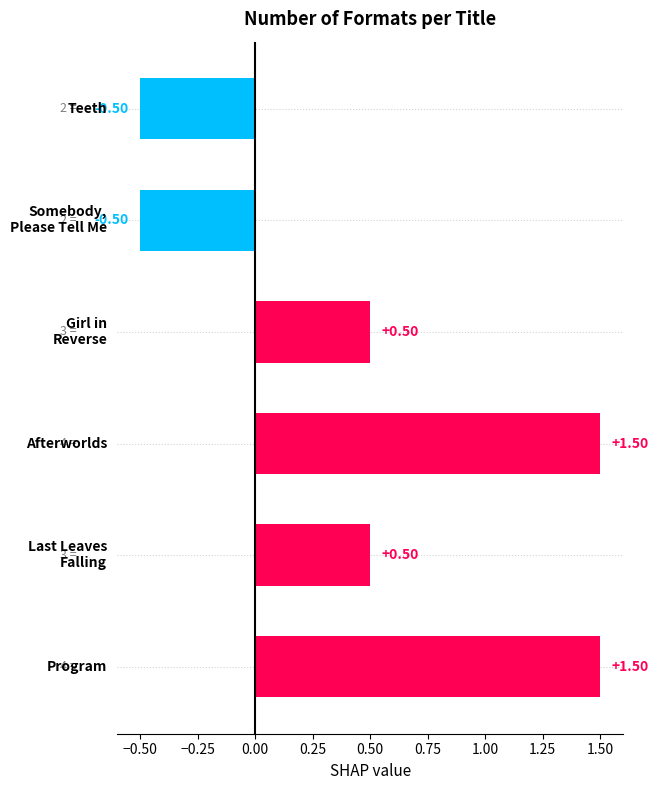

What is the difference between the maximum and minimum values?

2.0